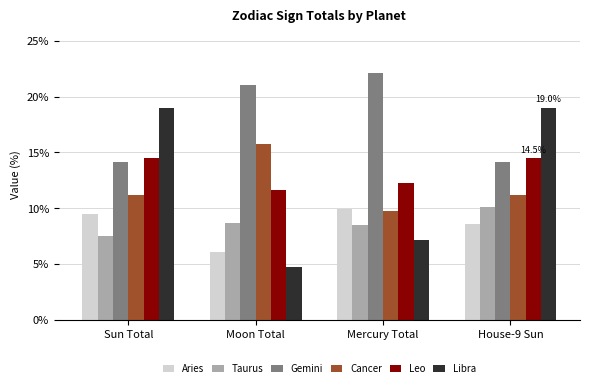

Is it true that Aries equals 6.1 at Mercury Total?

False